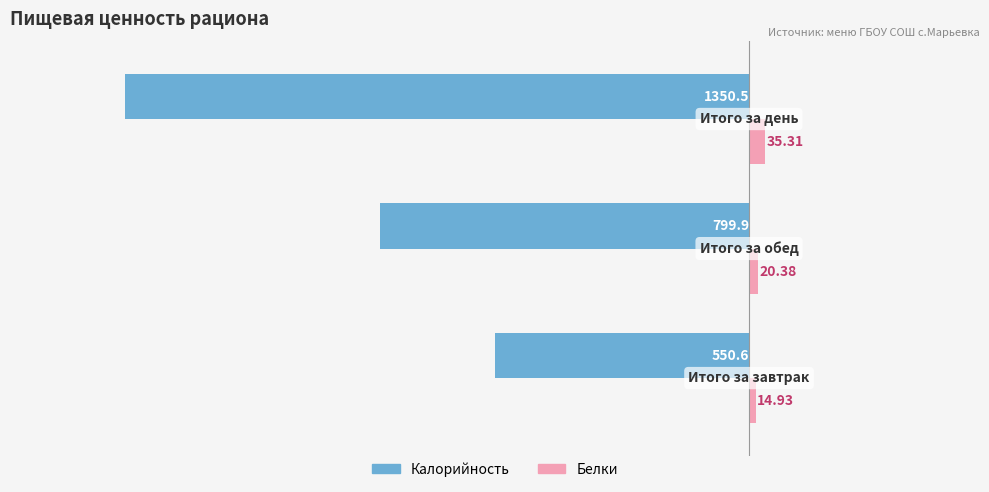

Rank the series by their average value, from lowest to highest.

Калорийность, Белки